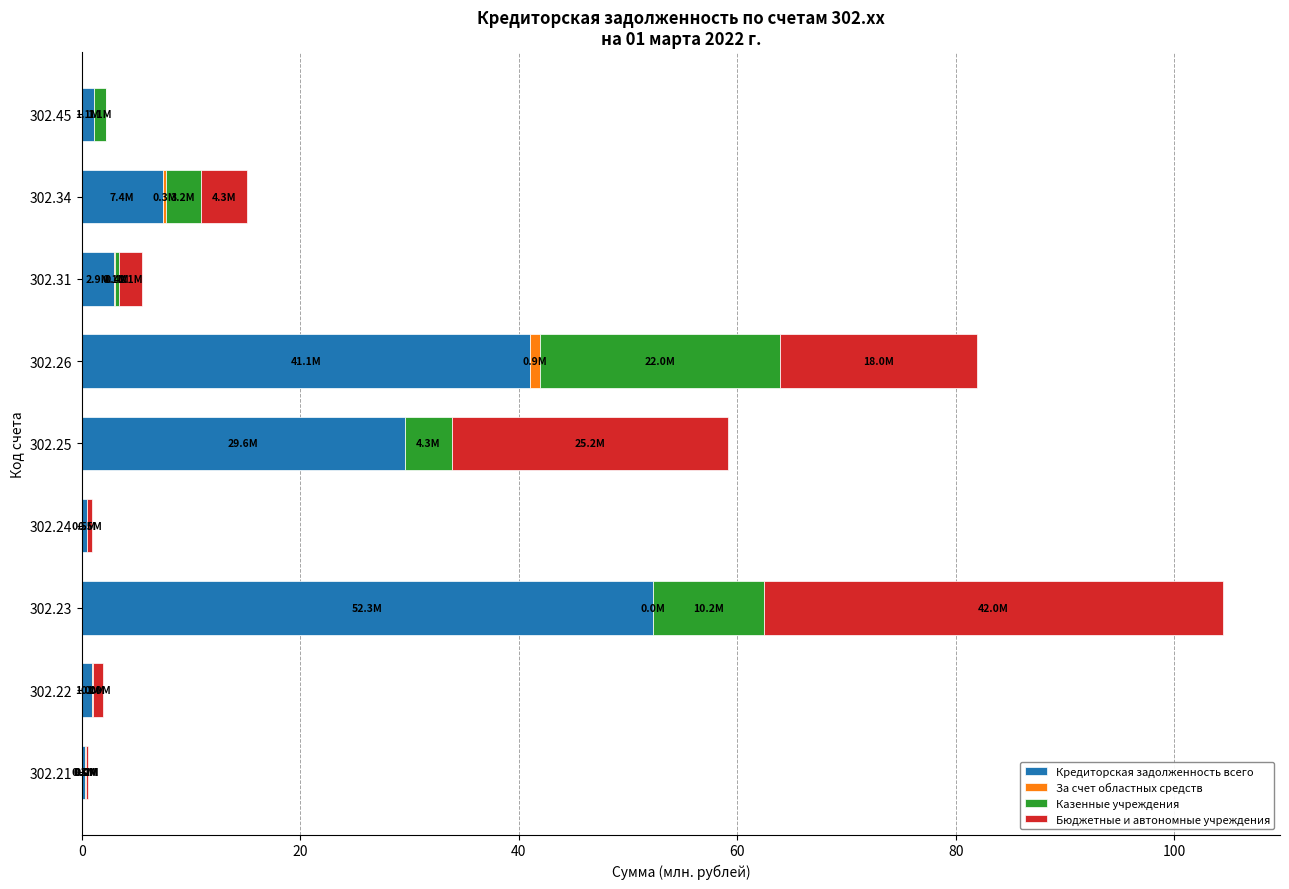

Count the number of data series in this chart.

4